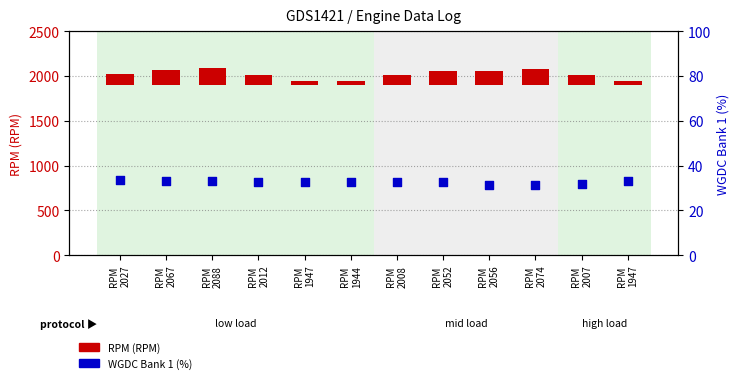

At which category is the sum across all series the highest?

RPM
2088